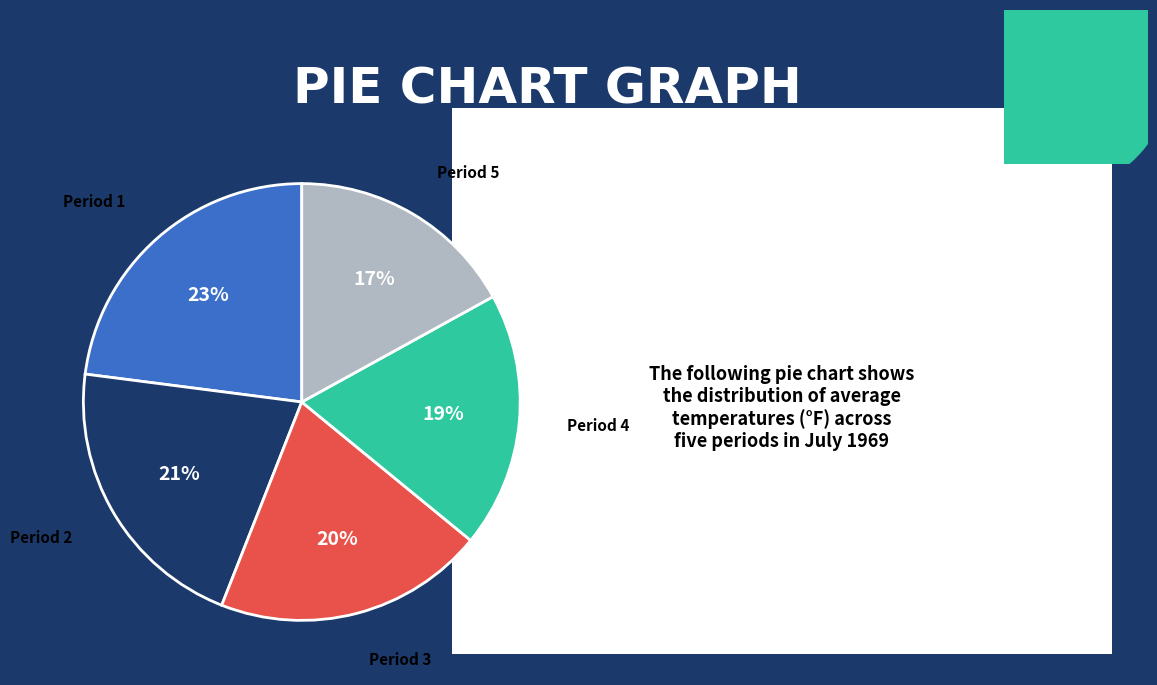

Count the number of slices in the pie.

5